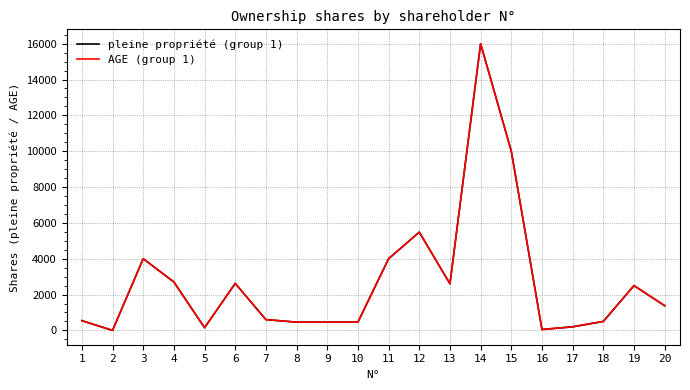

Where does the AGE (group 1) series first go above 1376?

3